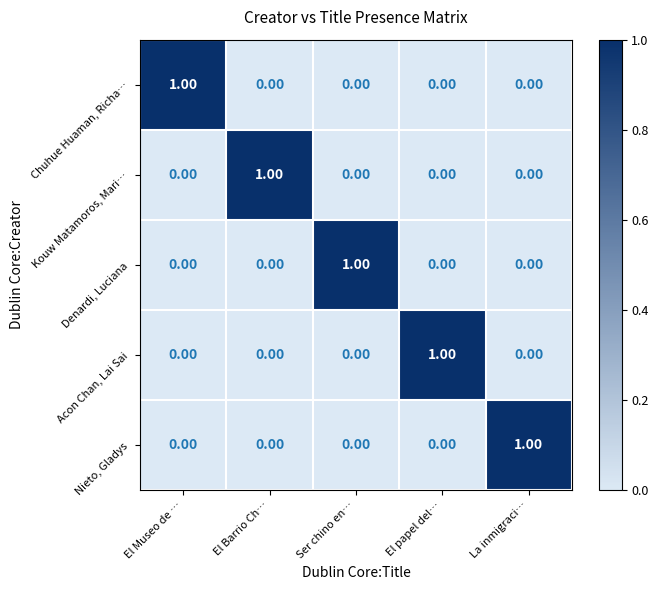

At which label does Kouw Matamoros, Mari… reach its peak?

El Barrio Ch…